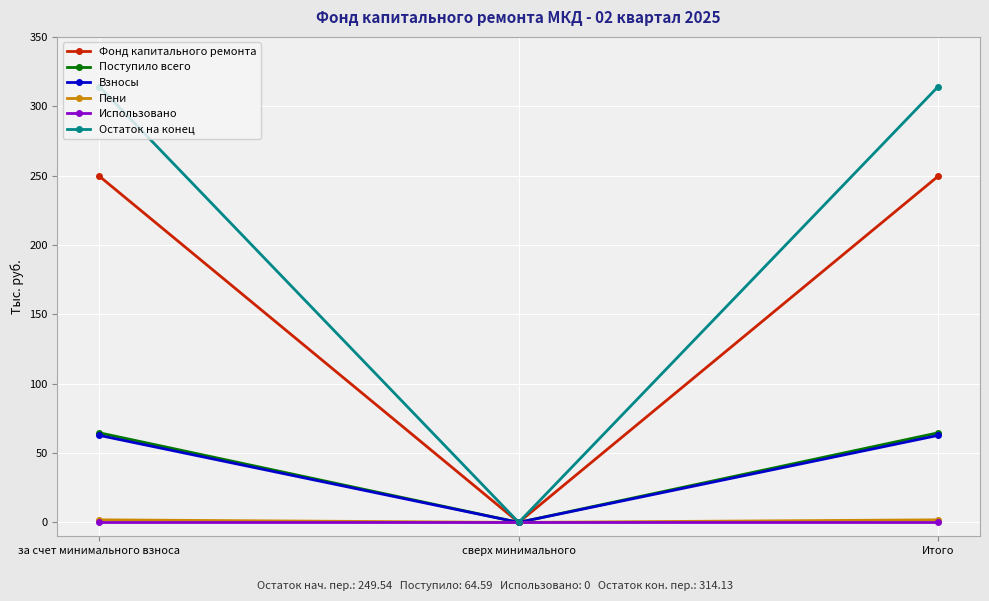

How many lines are shown in the chart?

6